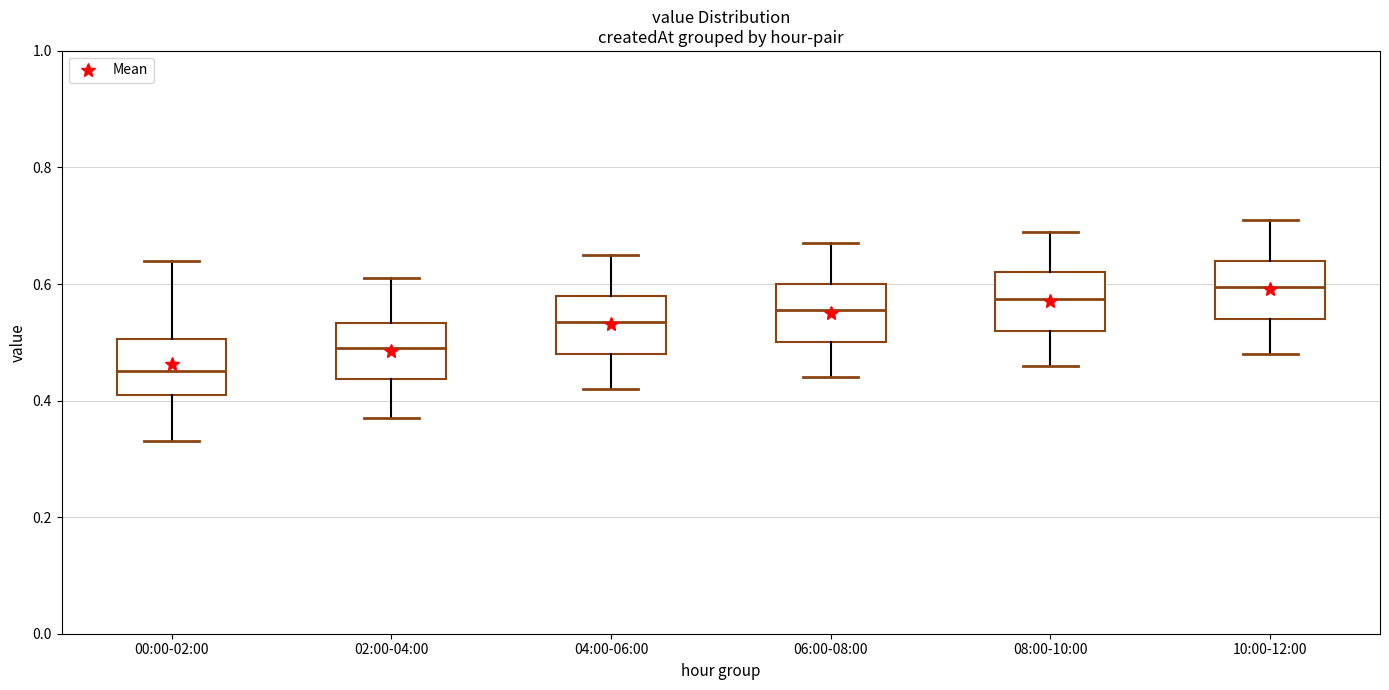

Where does the upper whisker of the box for 08:00-10:00 end on the y-axis? The values are not printed on the chart, so give them approximately, as read against the axis.

0.70